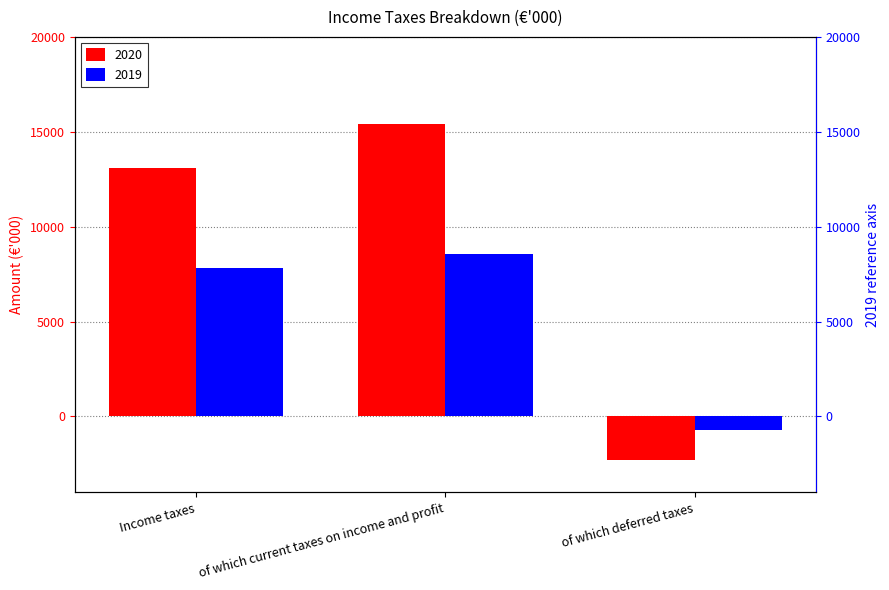

Reading left to right, what are all the values shown in this chart?

2020: Income taxes=13093	of which current taxes on income and profit=15414	of which deferred taxes=-2321
2019: Income taxes=7844	of which current taxes on income and profit=8571	of which deferred taxes=-727